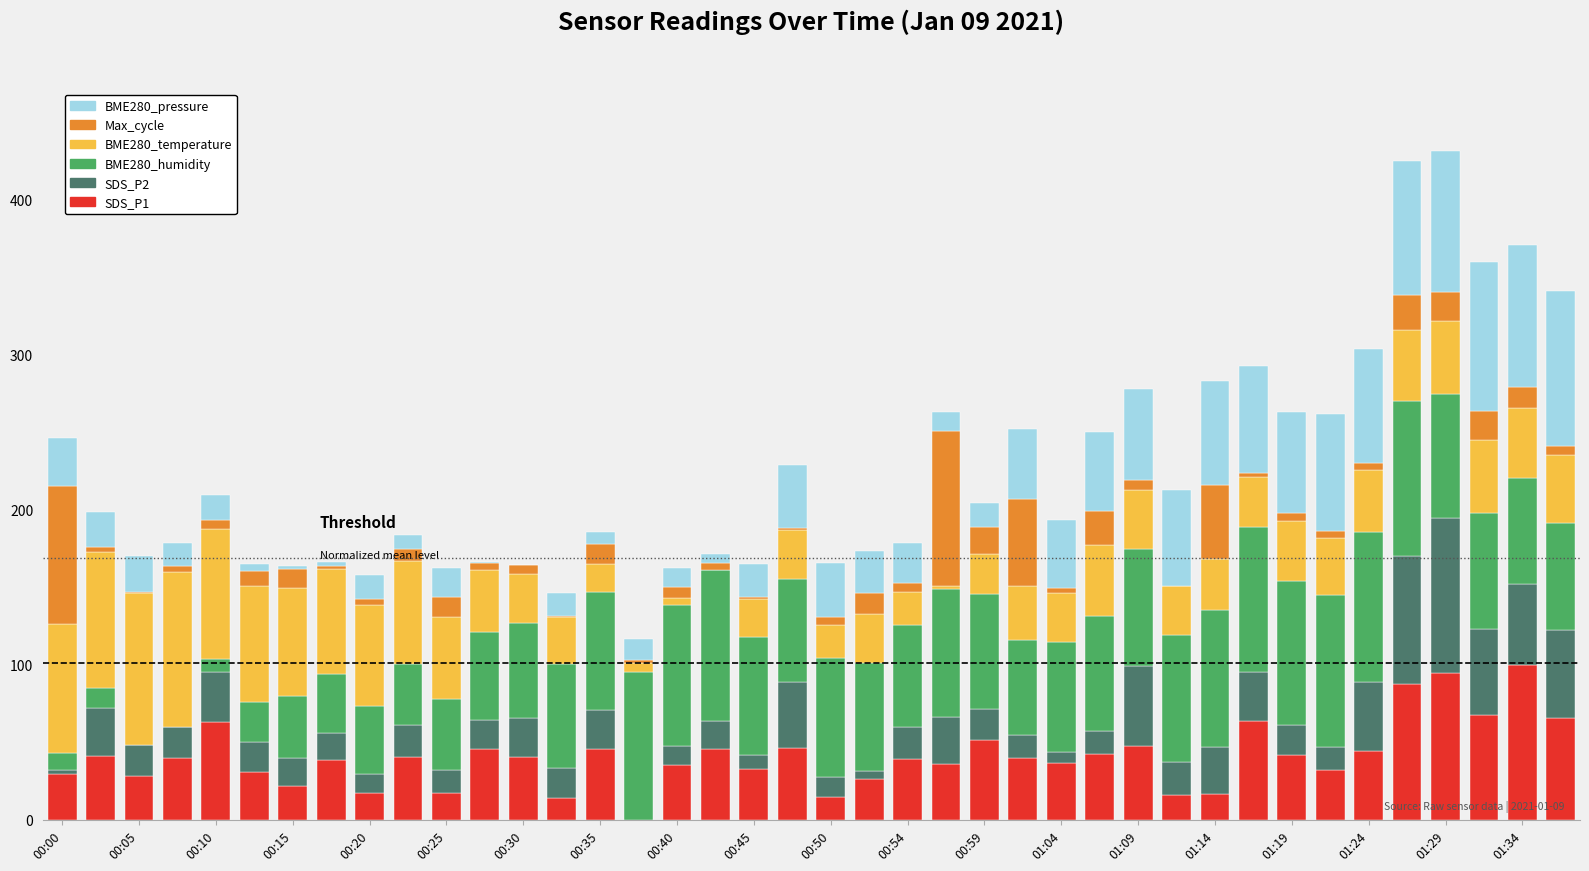

What is the highest value of the SDS_P1 series?

100.0